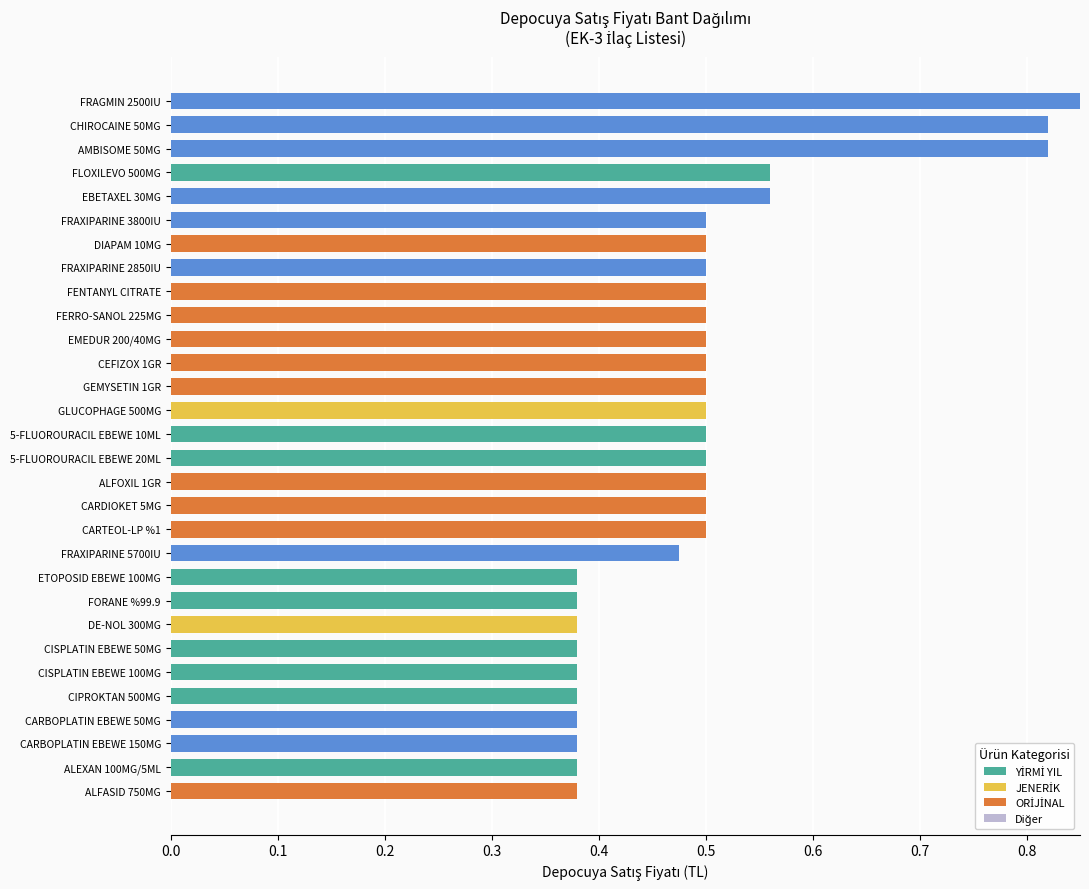

How many distinct data groups are displayed?

3